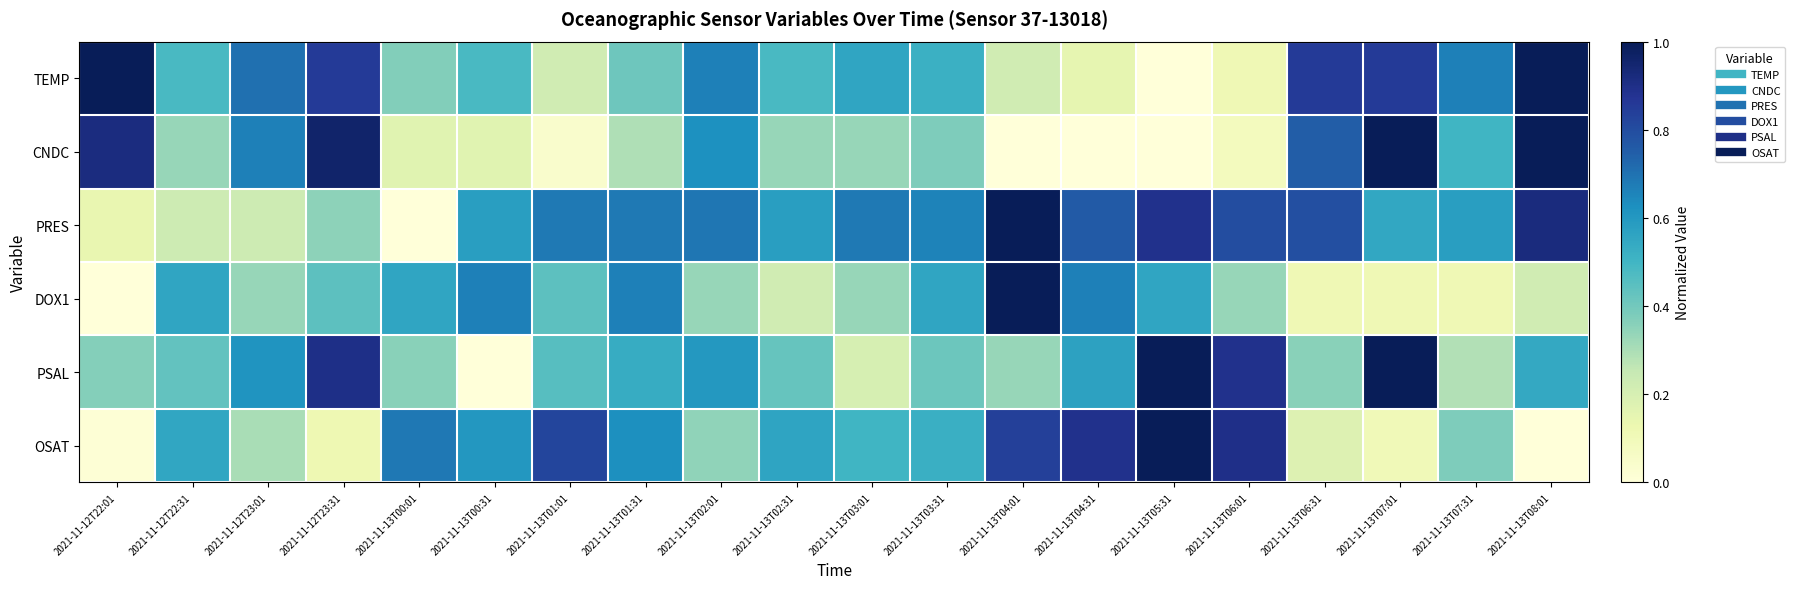

Which series has the largest total across all categories?

PRES